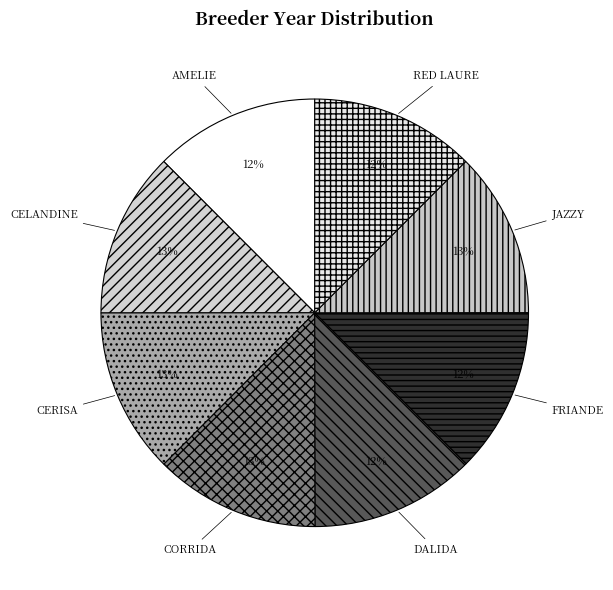

How many slices are in this pie chart?

8